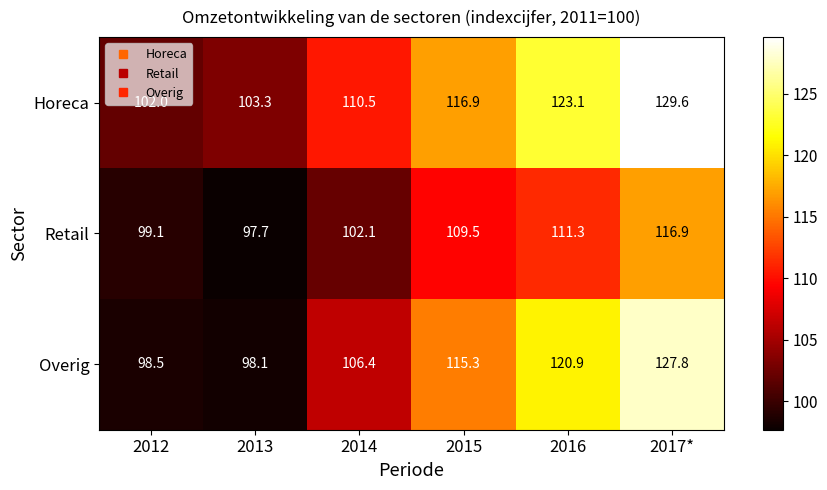

Where is Retail nearest to the value 107?

2015